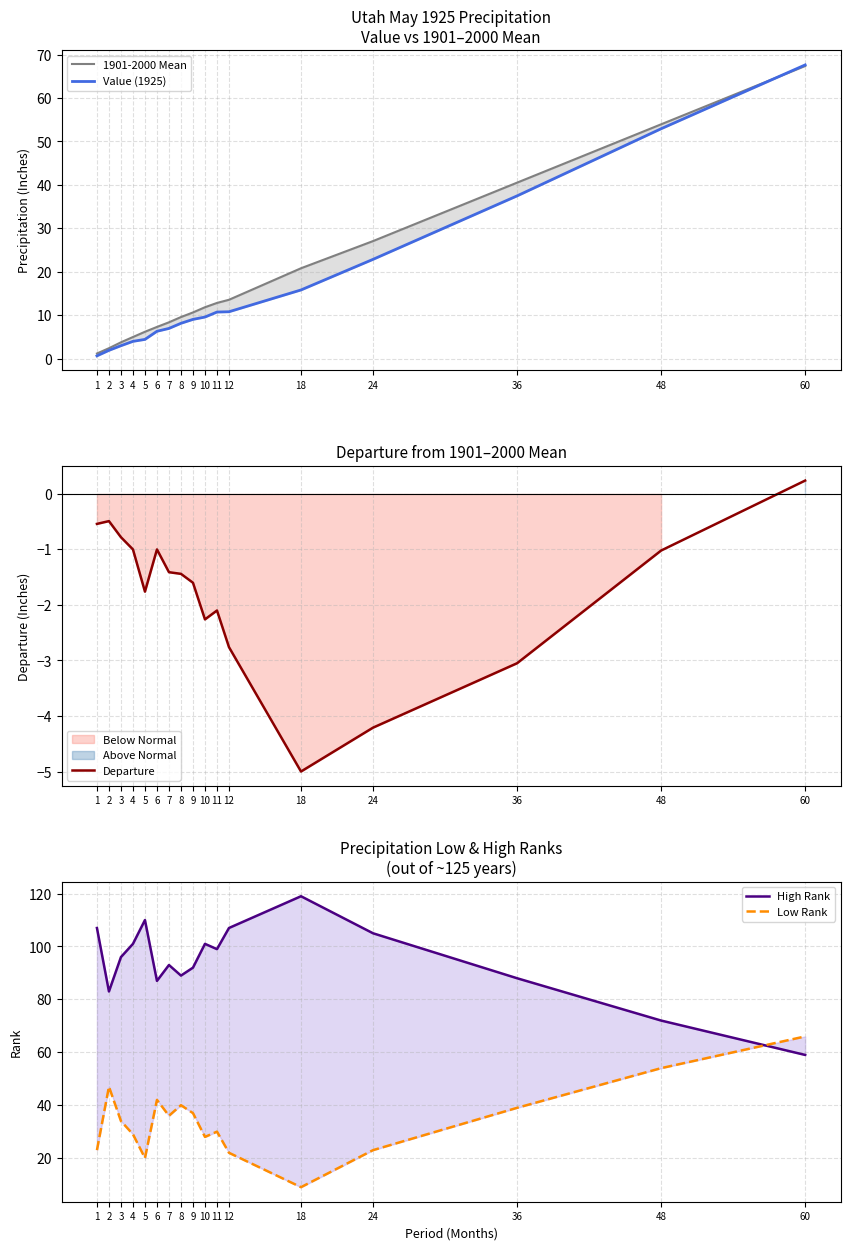

At which category is the sum across all series the highest?

60